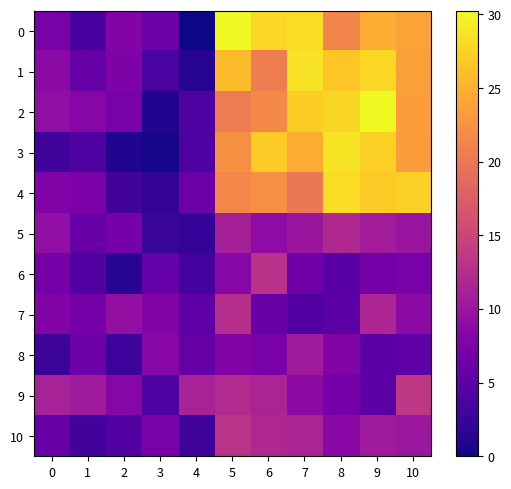

What is the maximum value shown in the chart?

30.2